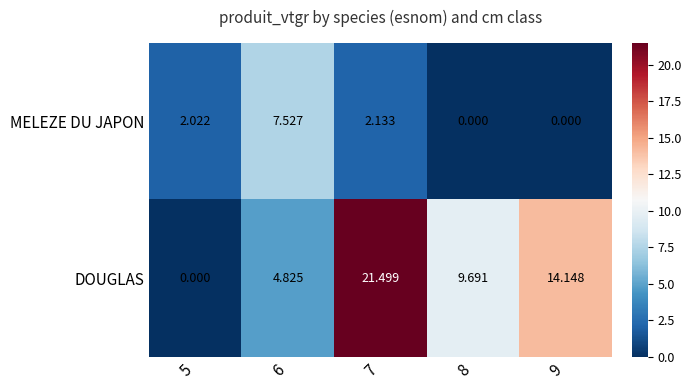

Rank the series at 9 from highest to lowest value.

DOUGLAS, MELEZE DU JAPON